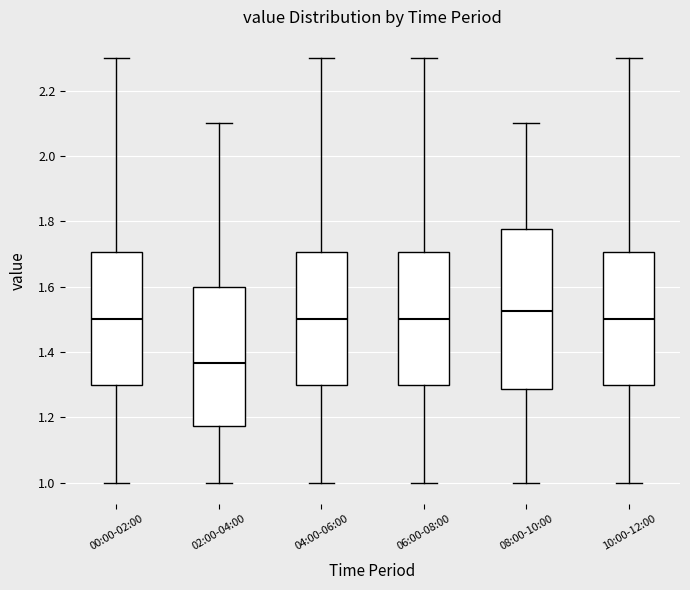

Which box's median line is the highest?

08:00-10:00